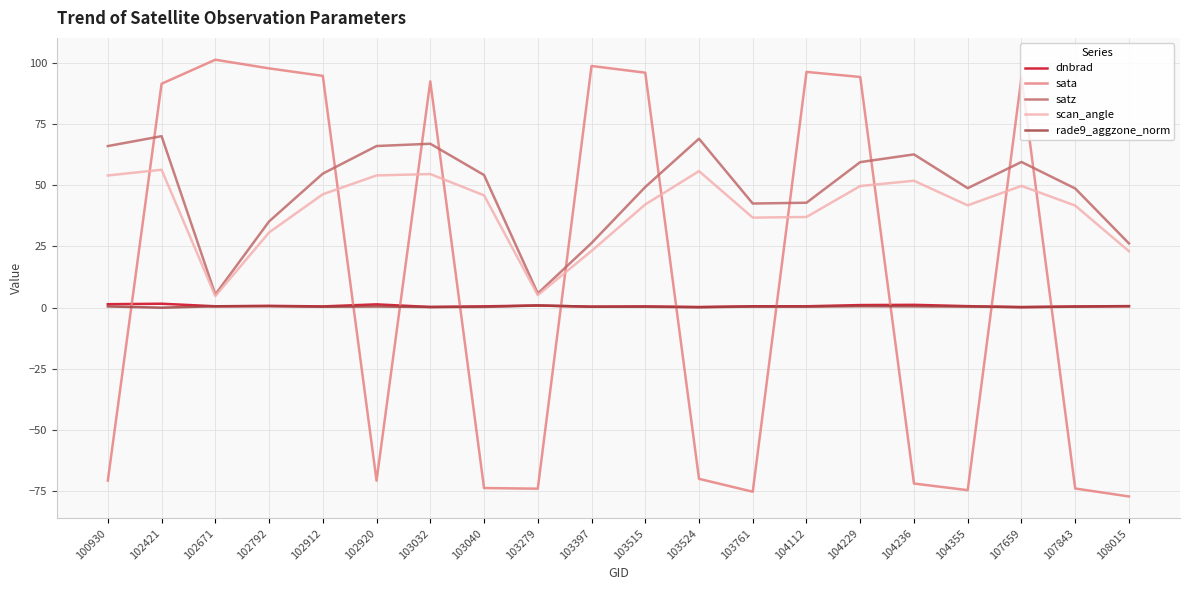

True or false: satz has more than 2 points higher than both neighbors.

True